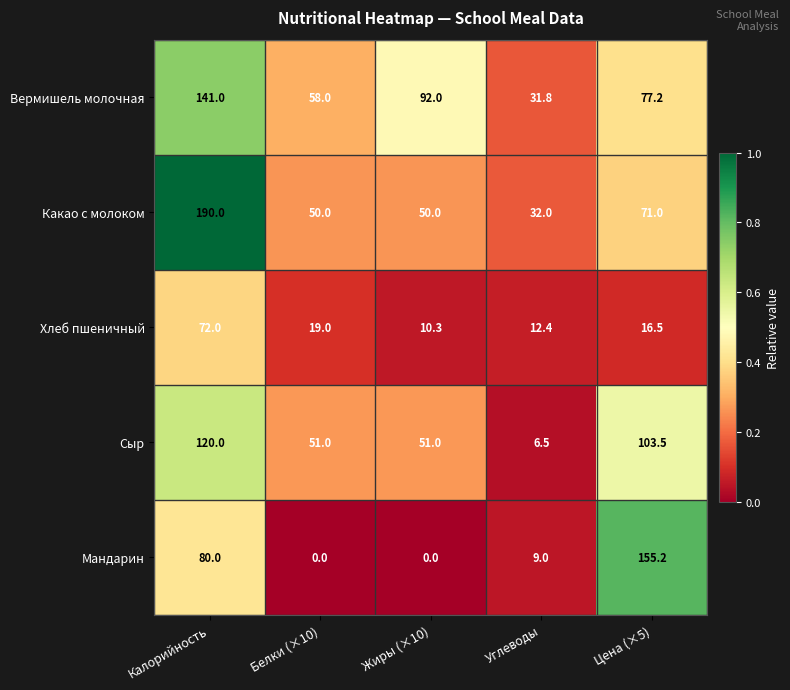

At which label does Вермишель молочная reach its peak?

Калорийность